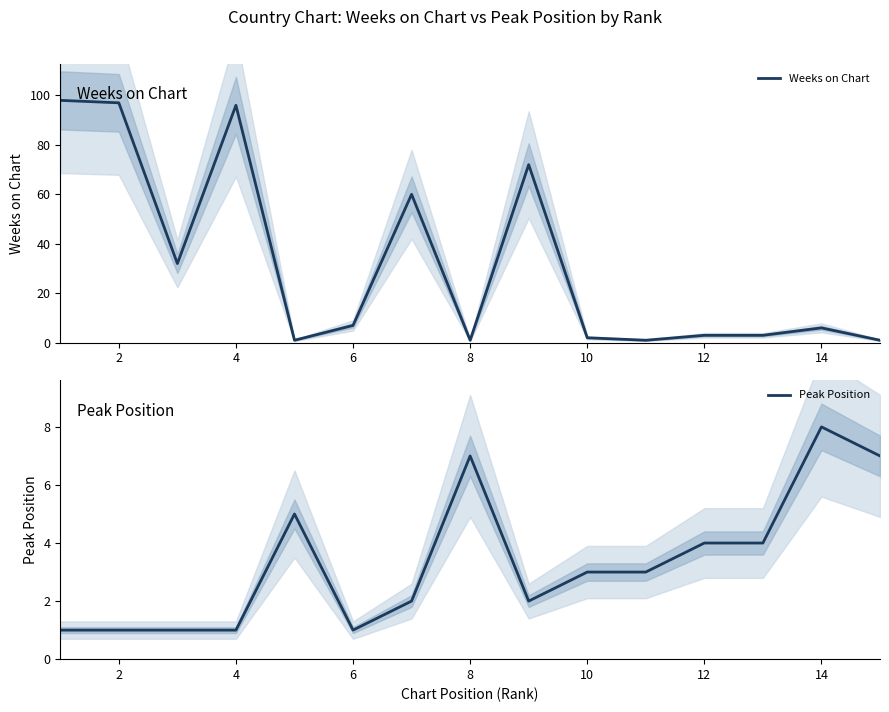

The Weeks on Chart series shows 1 at 14. True or false?

False